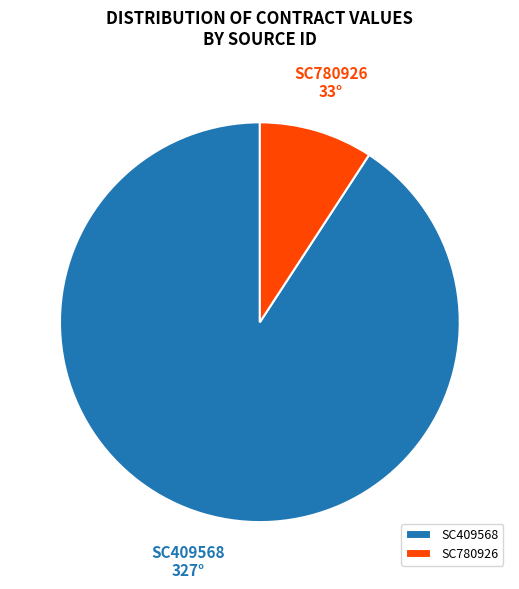

The SC780926 slice represents 1% of the pie. True or false?

False